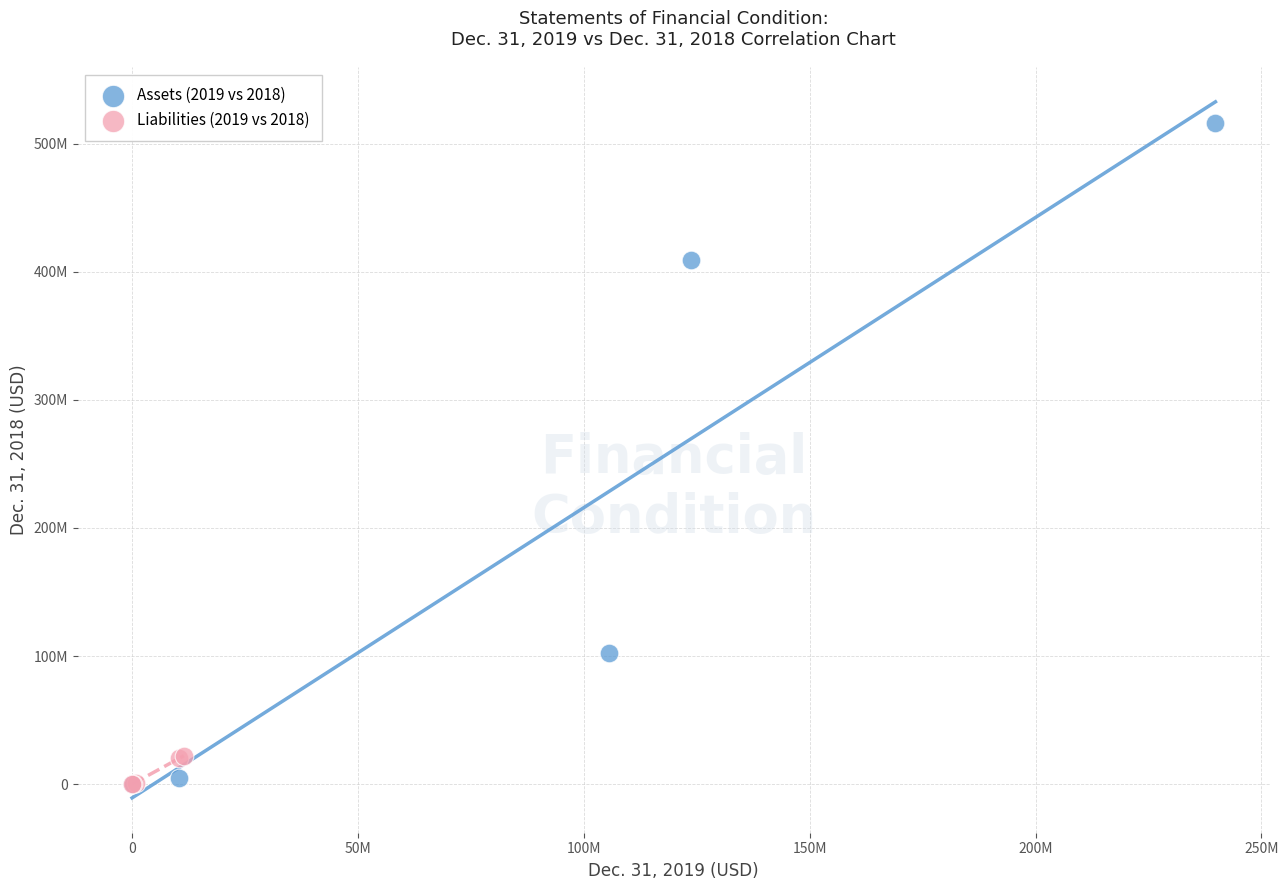

Which series reaches the maximum Y coordinate?

Assets (2019 vs 2018)